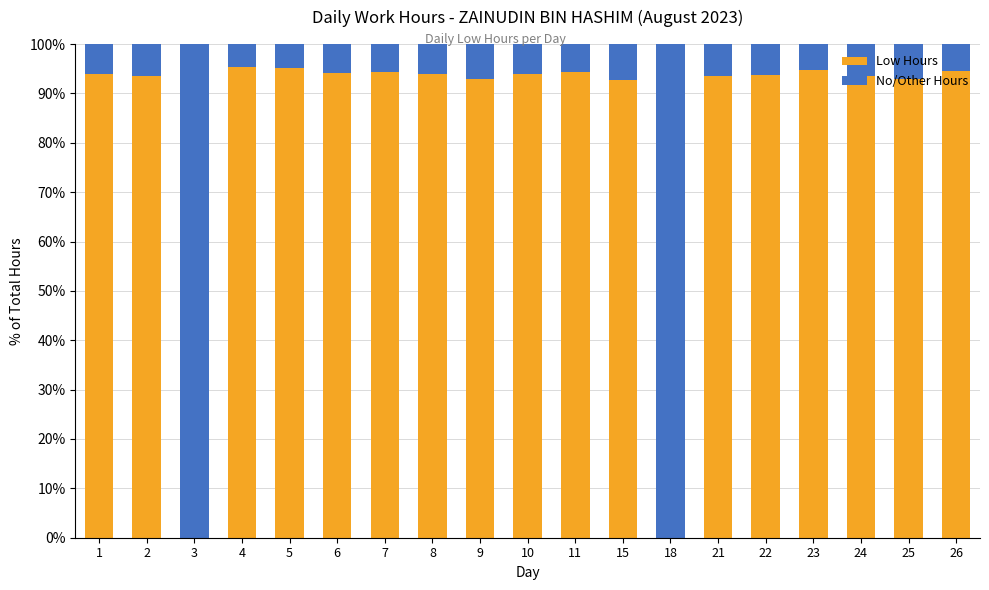

Does the chart contain stacked bars?

Yes